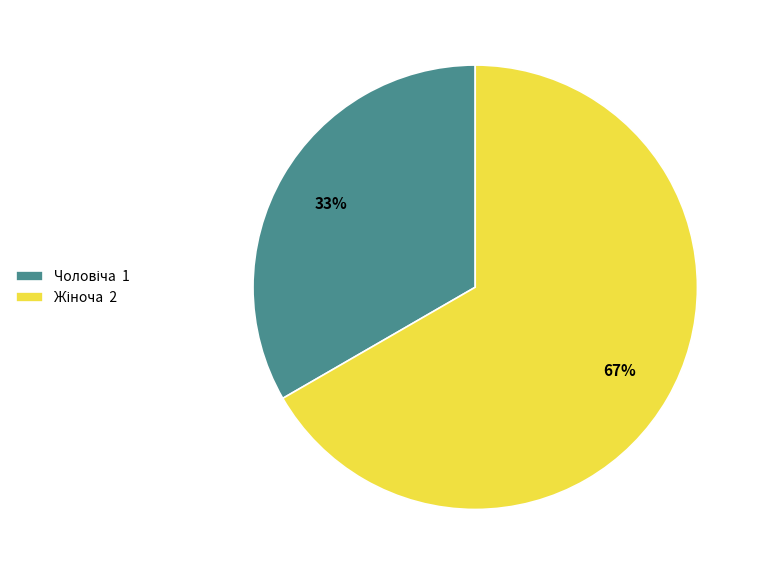

To the nearest percent, what is the average slice percentage?

50%